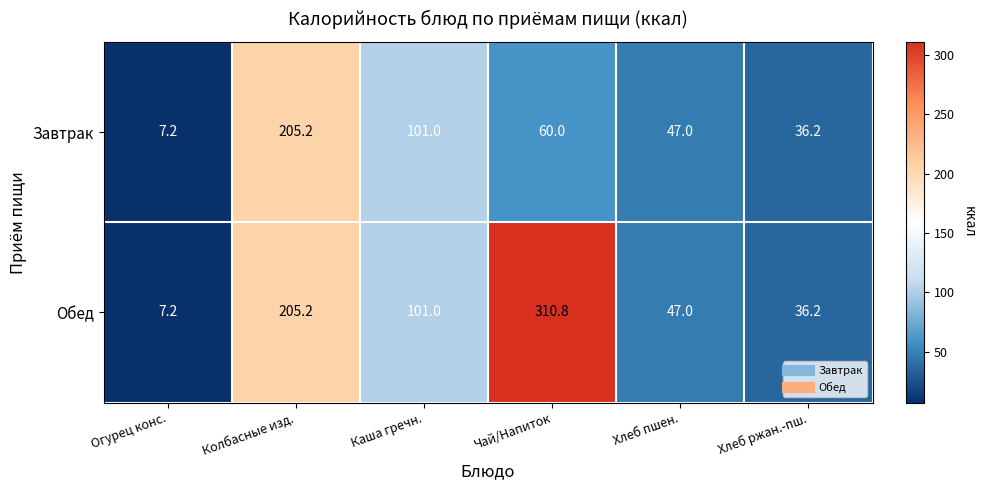

What is the difference between the highest and lowest values at Чай/Напиток?

250.8